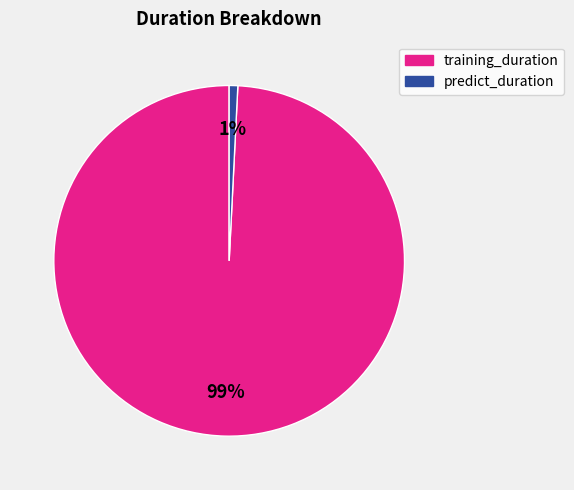

To the nearest percent, what is the difference between the predict_duration and training_duration slice percentages?

98%